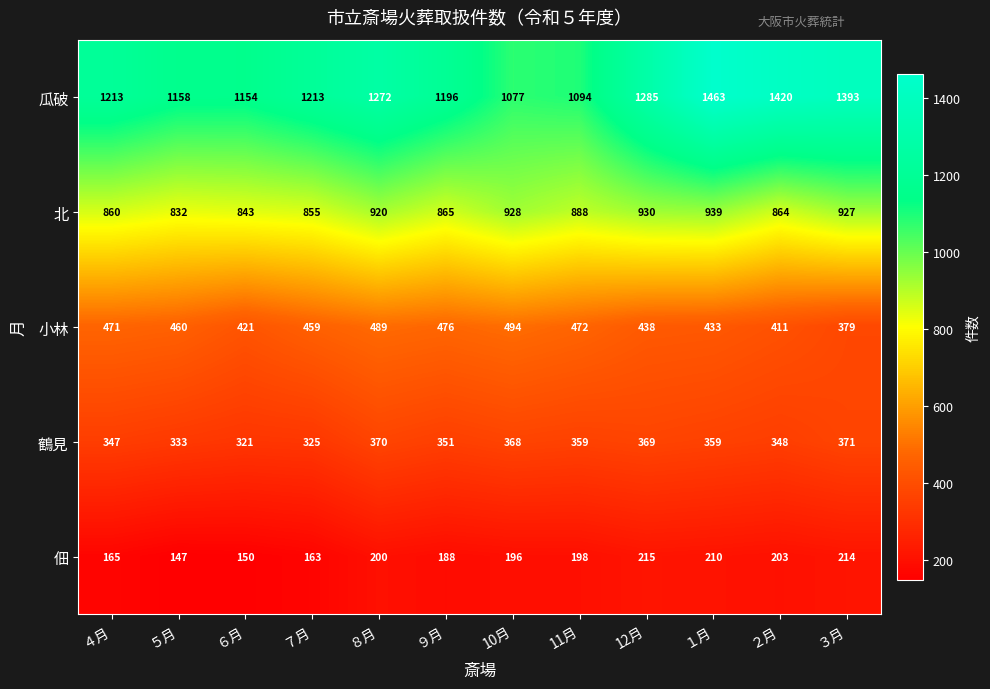

At how many categories does at least one series exceed 925?

12